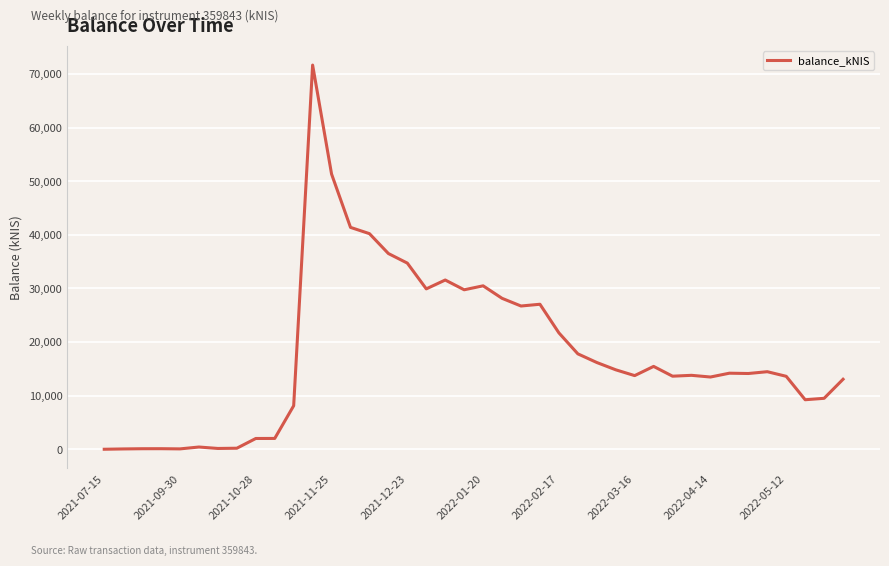

What is the difference between the maximum and minimum values?

71671.9